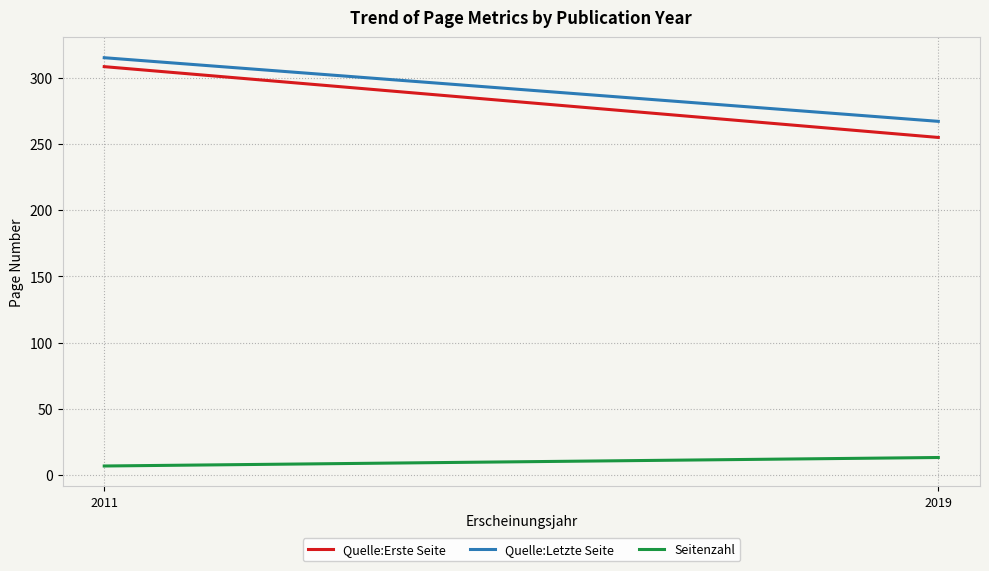

At 2019, list the series in order from smallest to largest.

Seitenzahl, Quelle:Erste Seite, Quelle:Letzte Seite